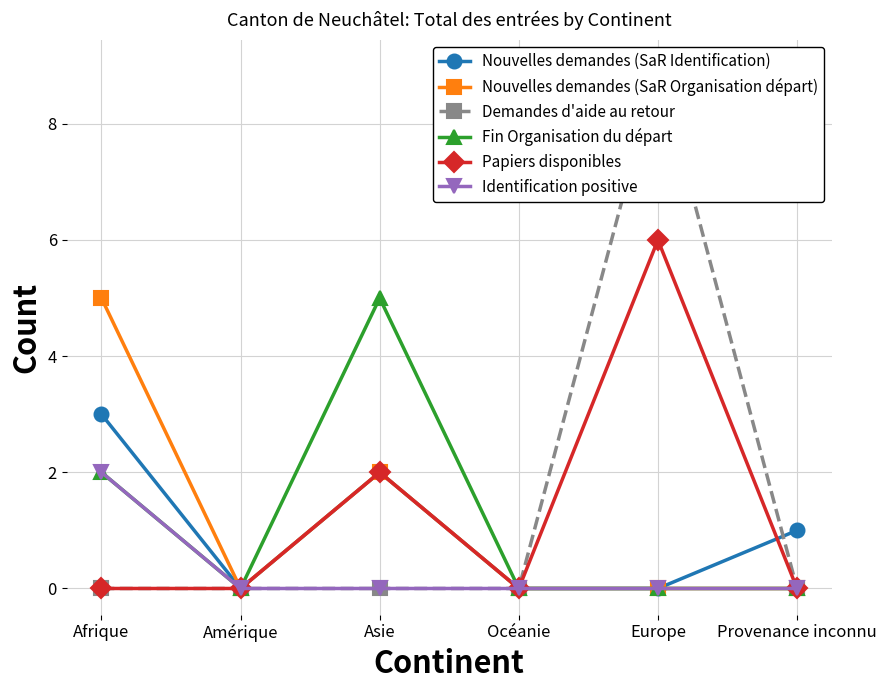

Which category has the lowest value in the Papiers disponibles series?

Afrique